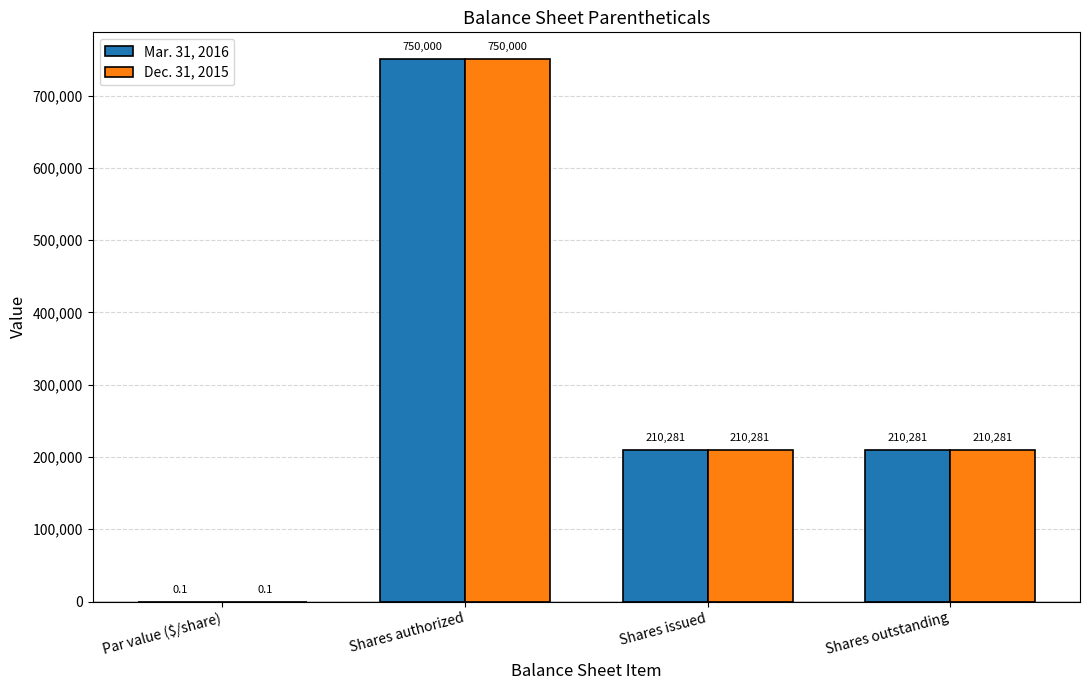

Does the chart contain stacked bars?

No